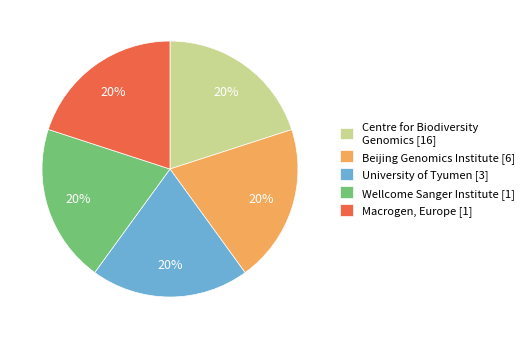

To the nearest percent, what is the combined percentage of Beijing Genomics Institute [6] and University of Tyumen [3]?

40%